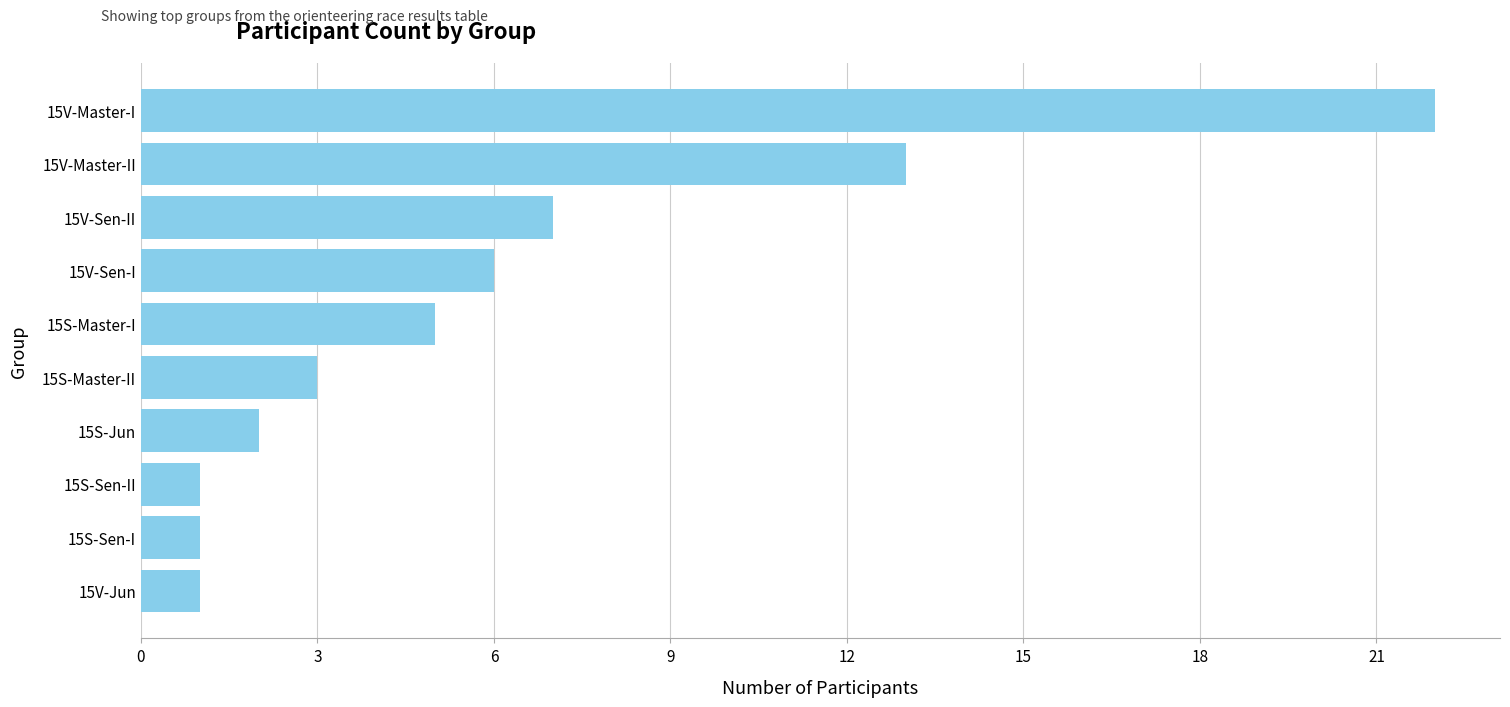

Does the chart contain any negative values?

No